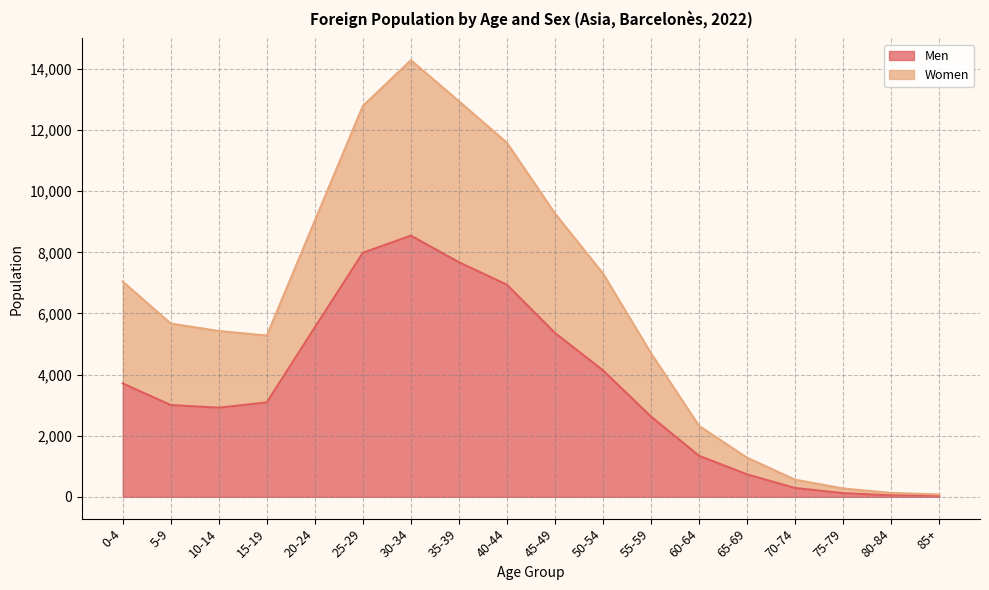

True or false: Men has more than 0 points higher than both neighbors.

True